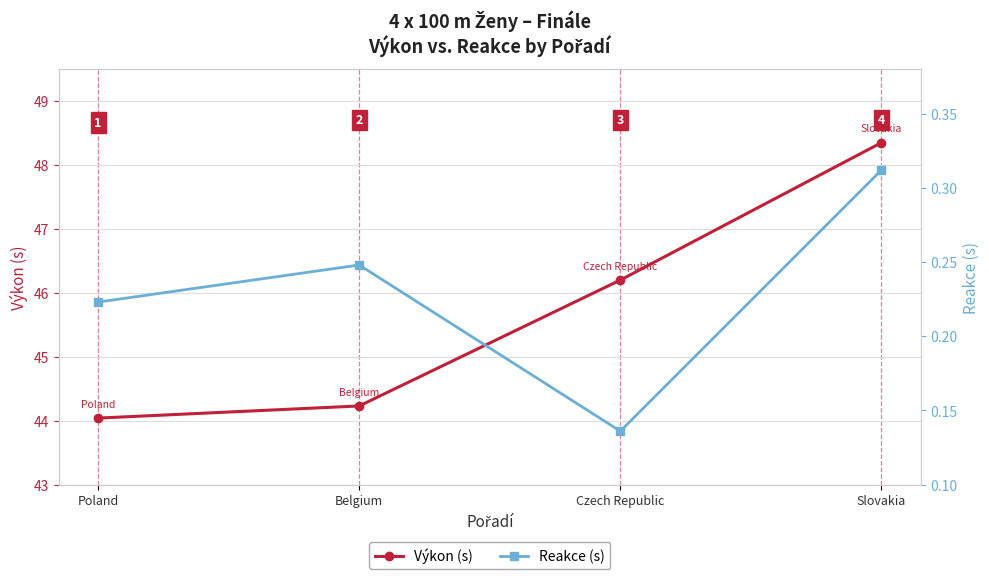

The Reakce (s) series shows 0.3 at Slovakia. True or false?

True